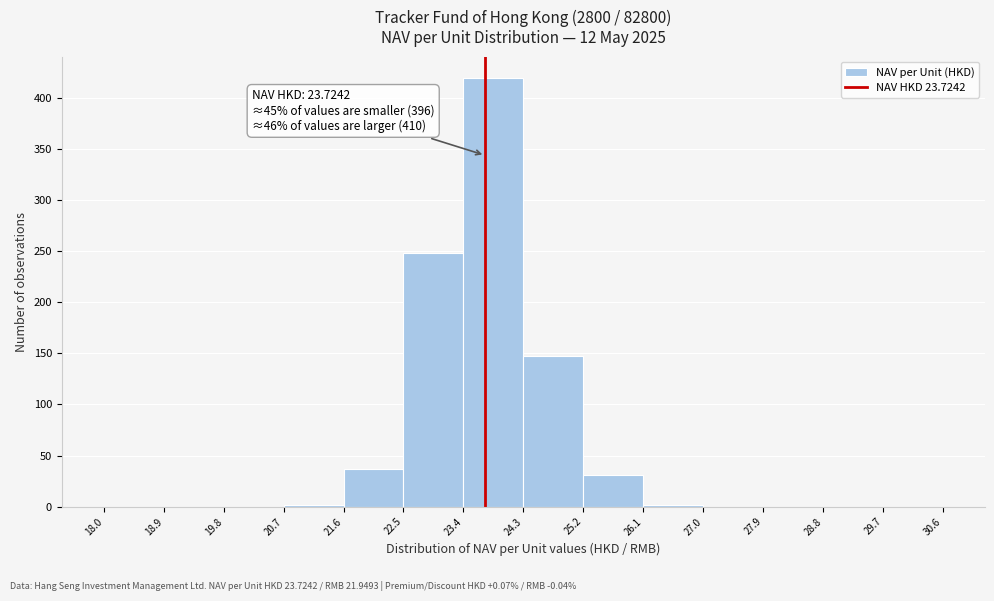

Which range on the x-axis has the tallest bar?

23.4 to 24.3